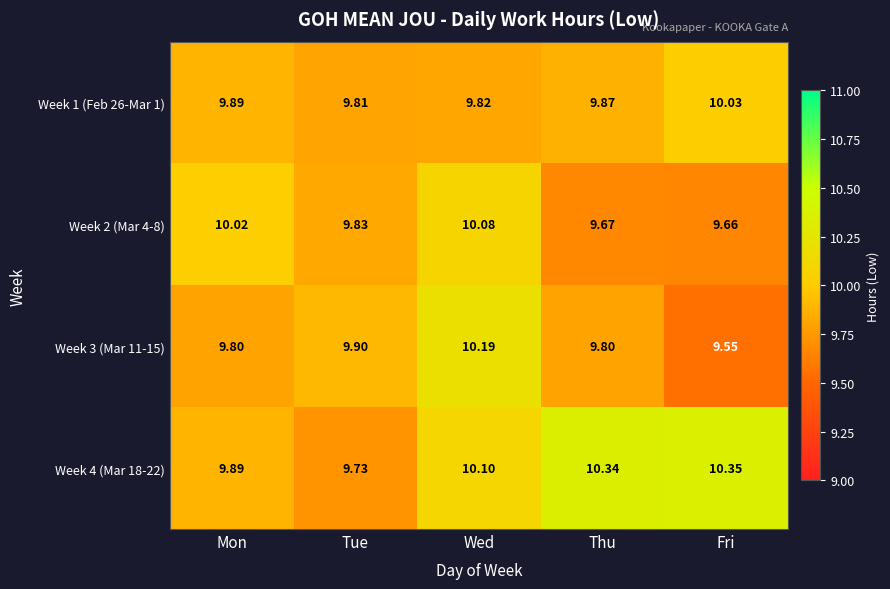

Rank the categories by Week 4 (Mar 18-22) value from highest to lowest.

Fri, Thu, Wed, Mon, Tue